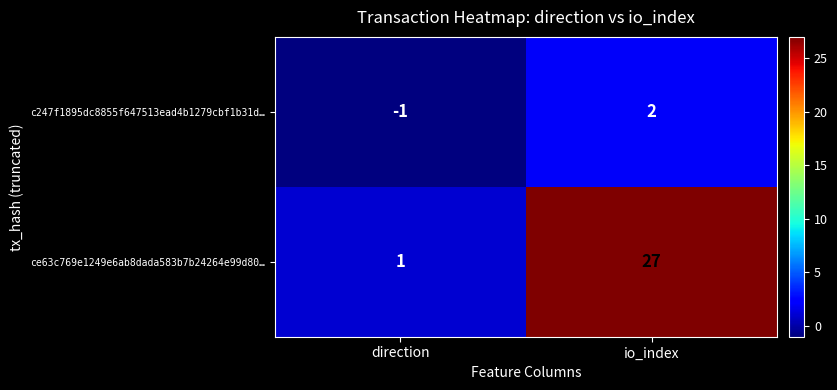

At which category does the chart reach its peak across all series?

io_index